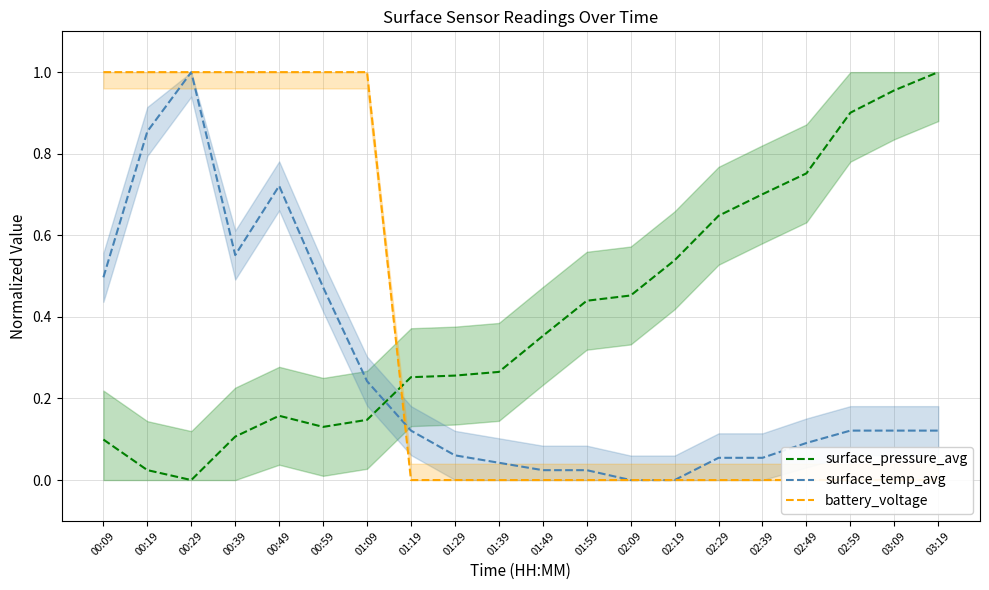

What is the spread (max minus min) of values at 03:09?

1.0